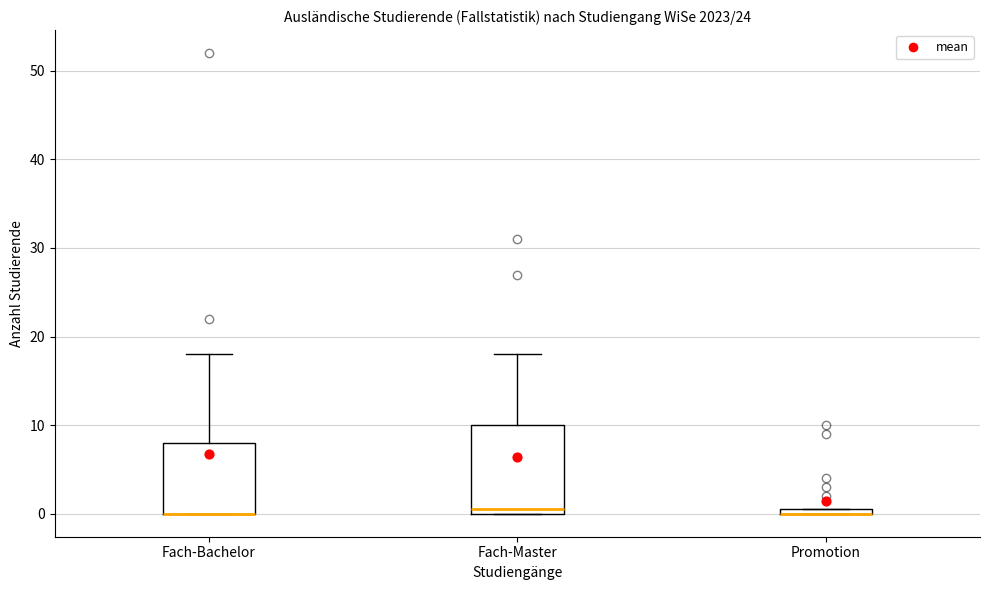

Where does the median line of the box for Fach-Master sit on the y-axis? The values are not printed on the chart, so give them approximately, as read against the axis.

1